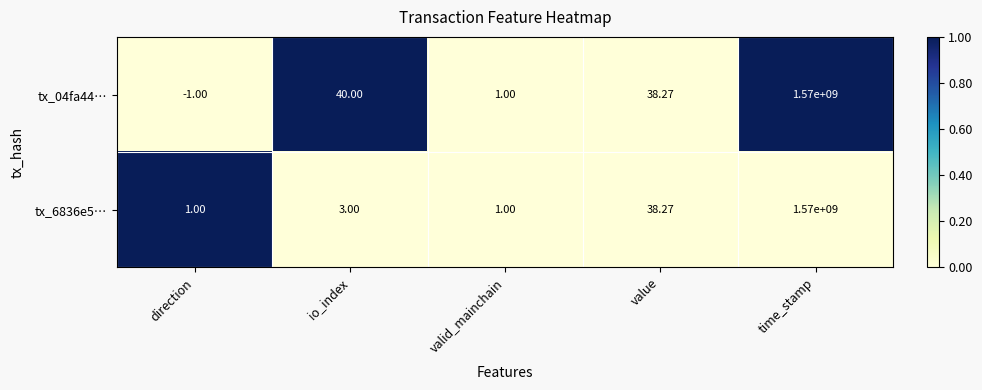

Rank the categories by tx_04fa44… value from highest to lowest.

time_stamp, io_index, value, valid_mainchain, direction